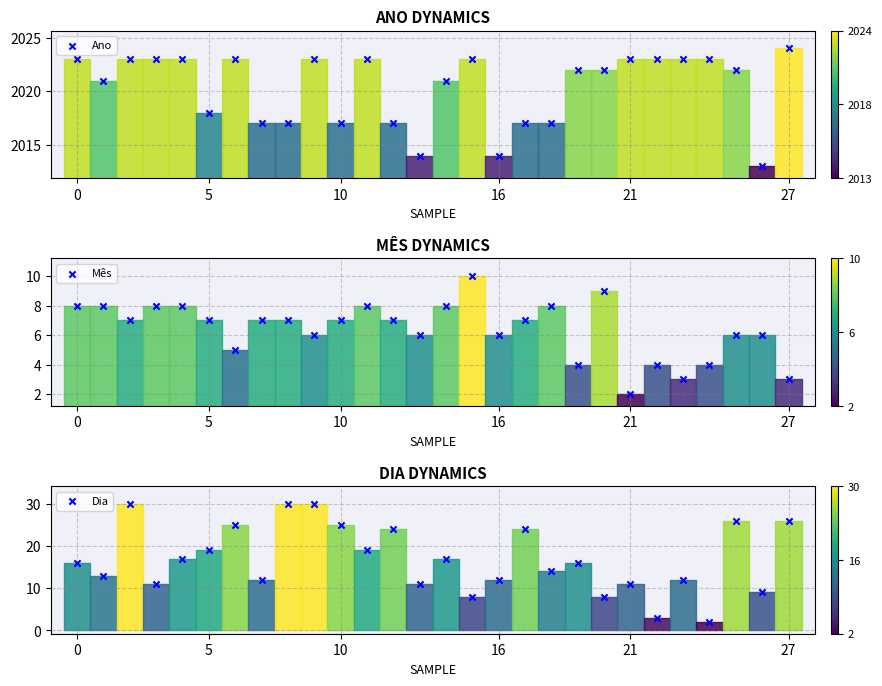

Which series reaches the minimum Y coordinate?

Mês